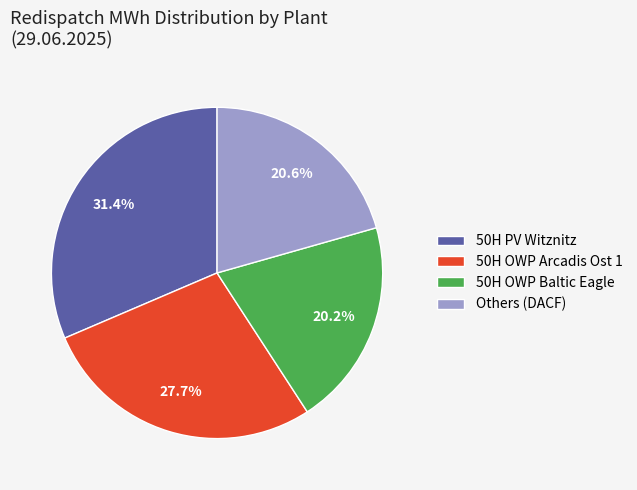

To the nearest percent, what portion does 50H OWP Baltic Eagle represent?

20%